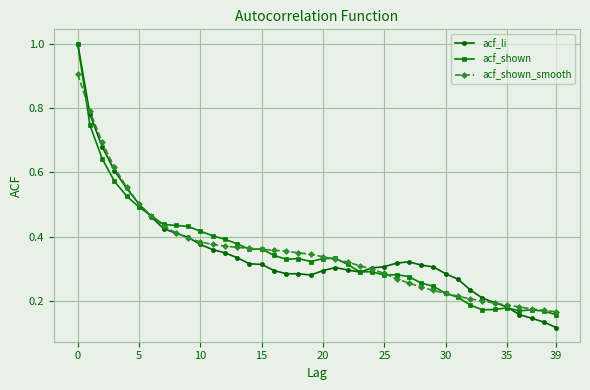

True or false: acf_shown has more than 1 points higher than both neighbors.

True